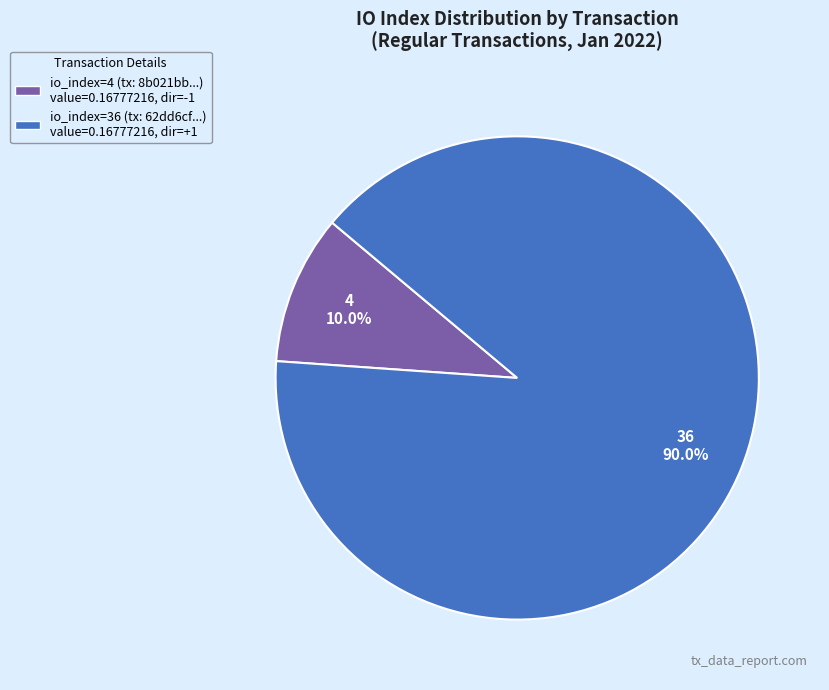

Is there any slice that represents more than half of the pie?

Yes